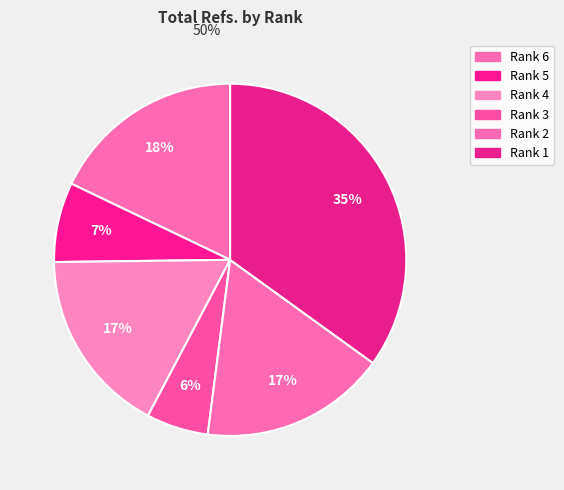

To the nearest percent, what is the average slice percentage?

17%